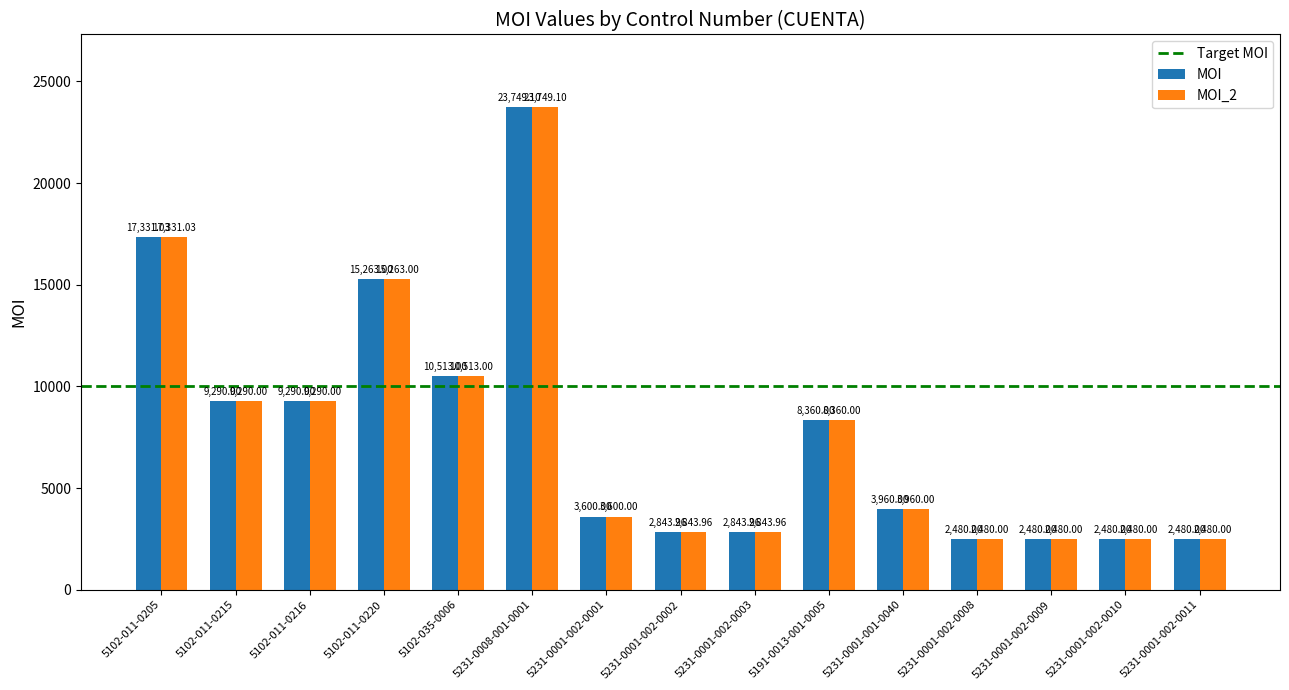

What is the difference between the maximum and second lowest values in the MOI_2 series?

21269.1